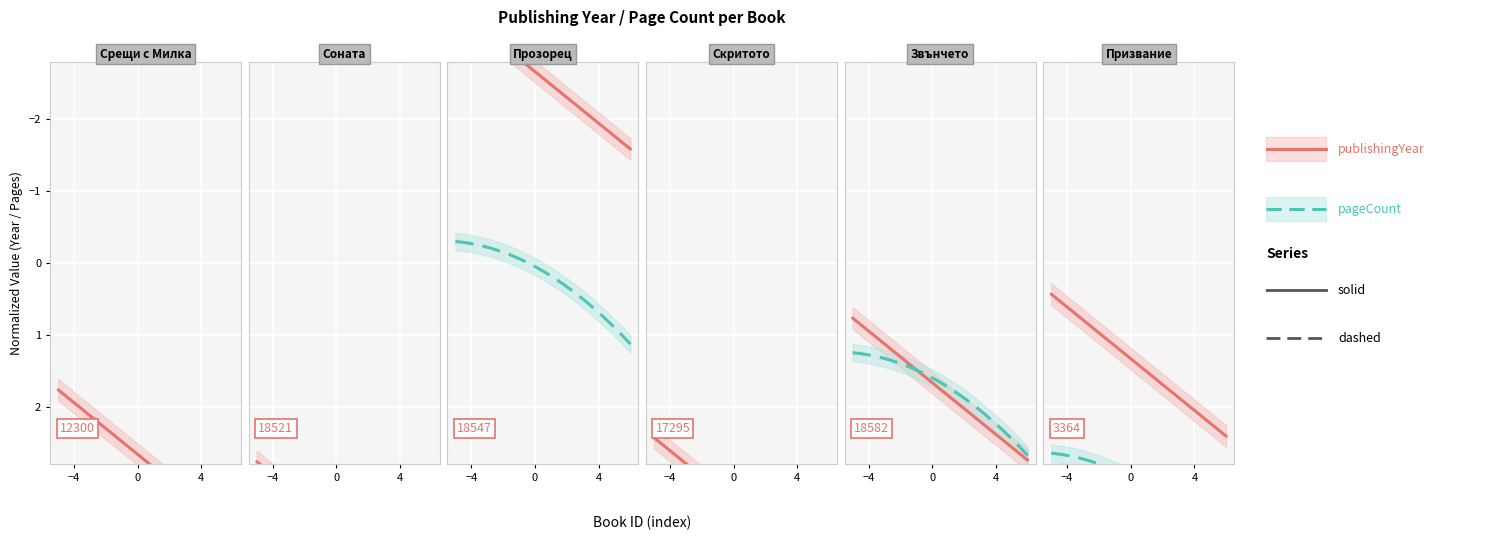

Which series has the widest spread of values?

publishingYear